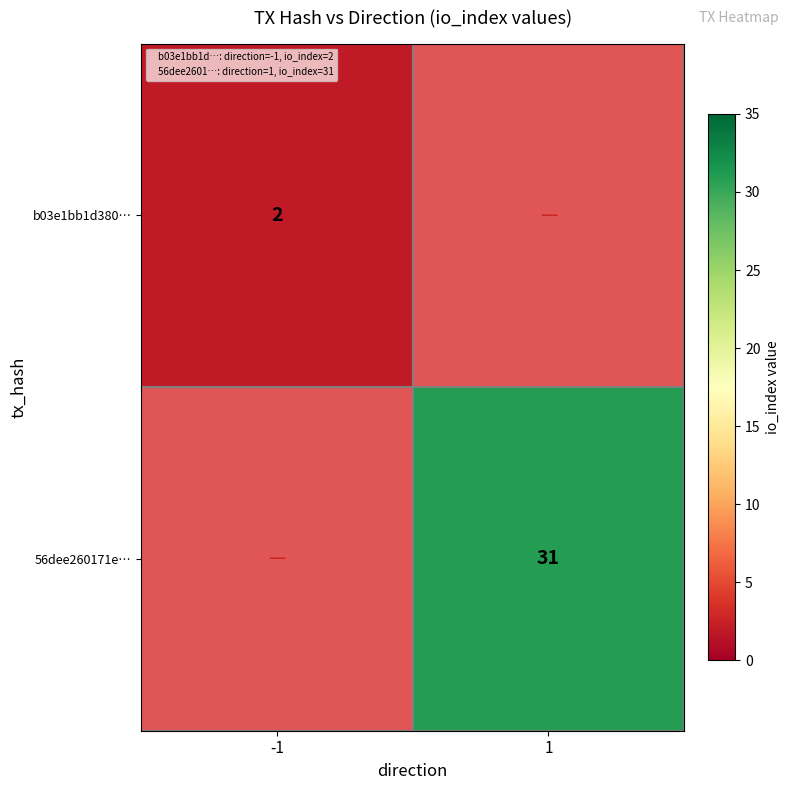

The value of b03e1bb1d380… at -1 is 2. True or false?

True